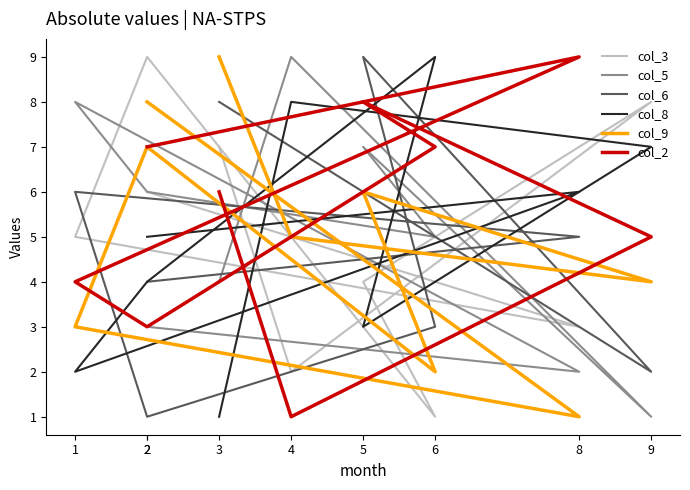

Rank the series at 9 from lowest to highest value.

col_5, col_6, col_9, col_2, col_8, col_3